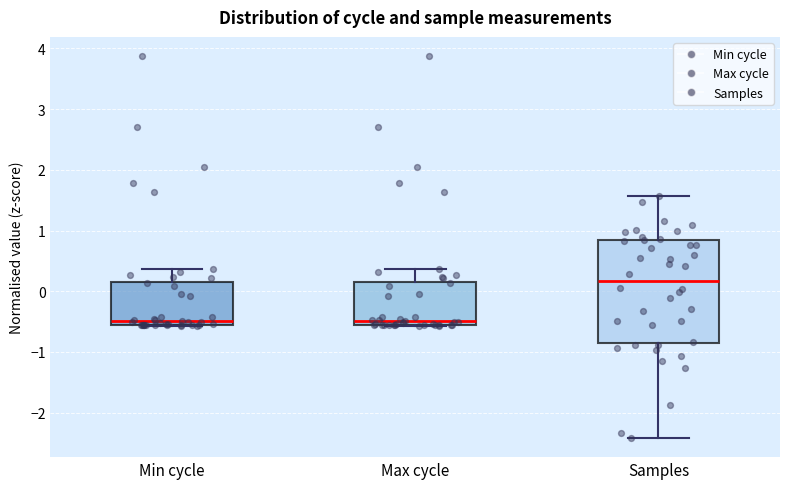

Where does the median line of the box for Samples sit on the y-axis? The values are not printed on the chart, so give them approximately, as read against the axis.

0.2